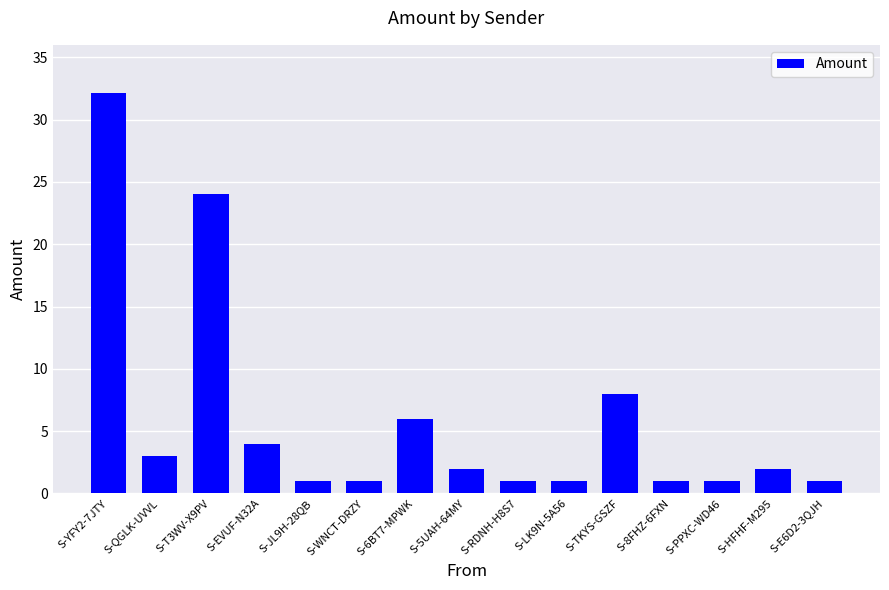

The value at S-TKYS-GSZF is 8.0. True or false?

True